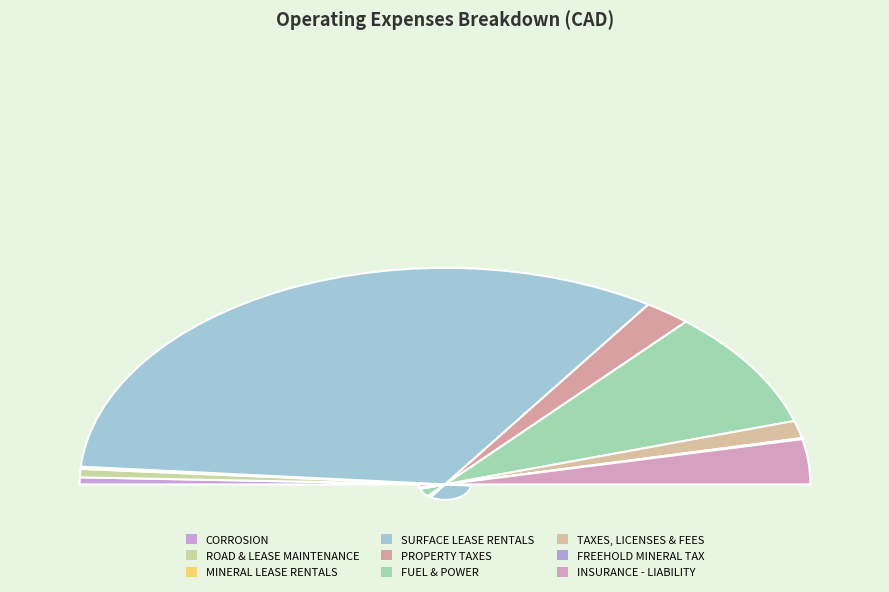

What is the change in value from SURFACE LEASE RENTALS to PROPERTY TAXES?

-3093.1